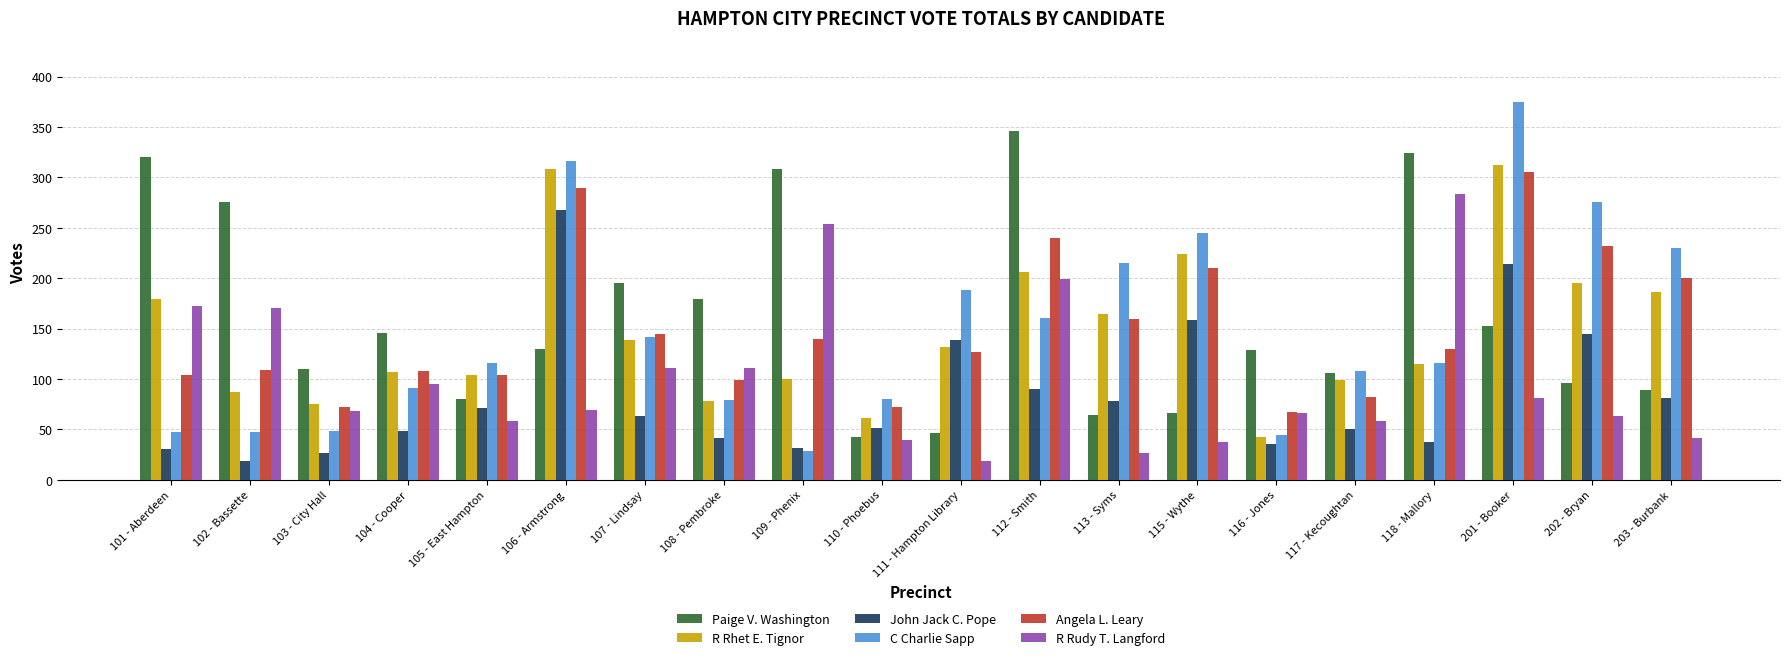

How many bars are there in each group?

6